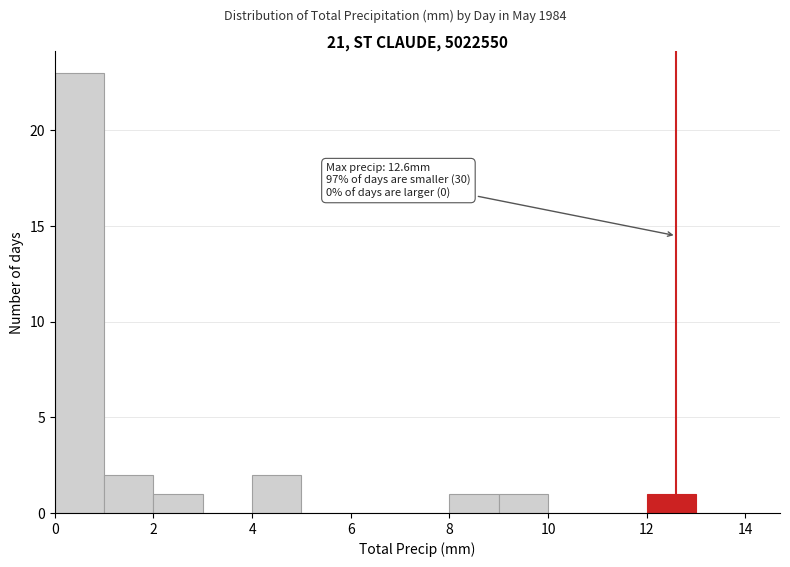

Which range on the x-axis has the tallest bar?

0 to 1